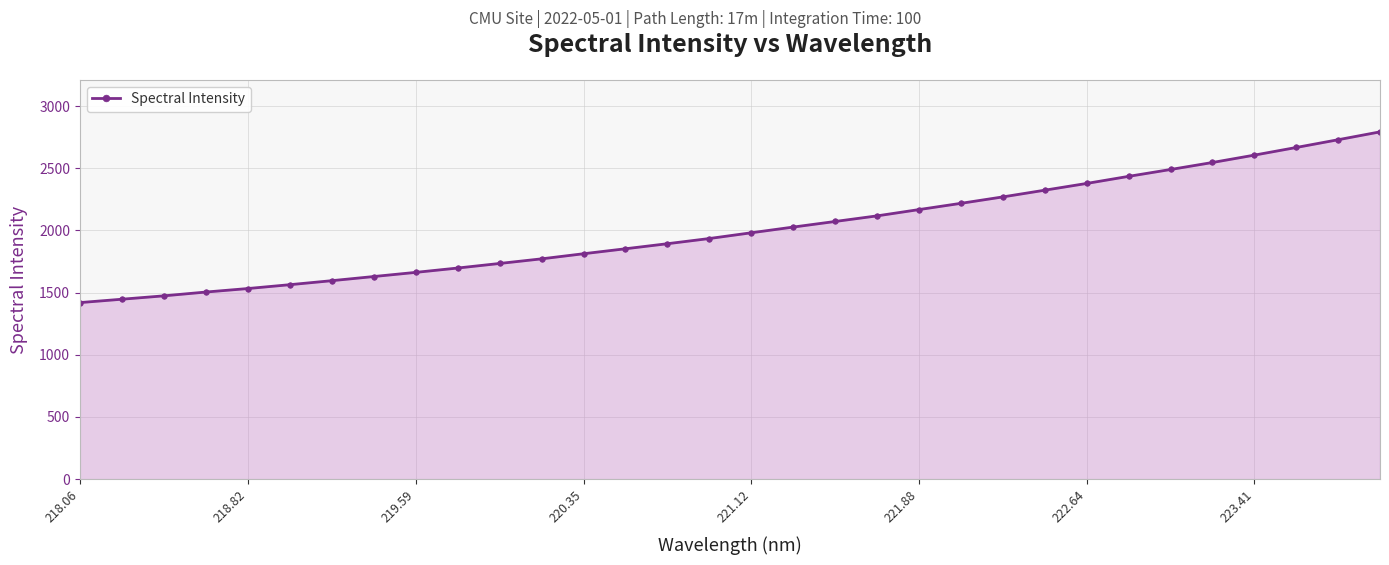

What is the smallest value displayed?

1420.0